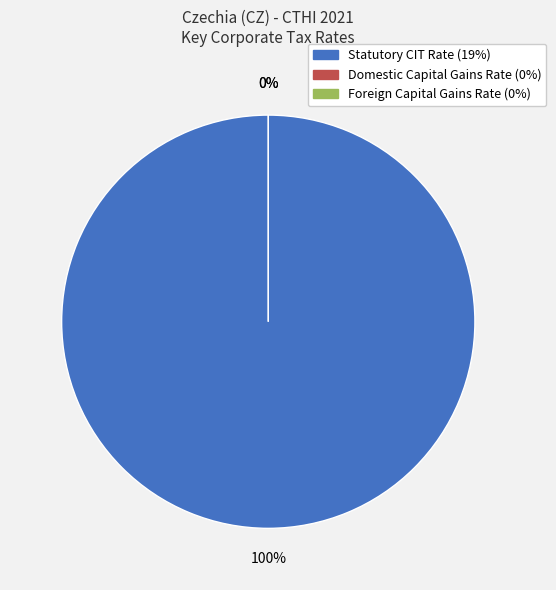

What percentage is NOT represented by Foreign Capital Gains Rate (0%)?

100.0%